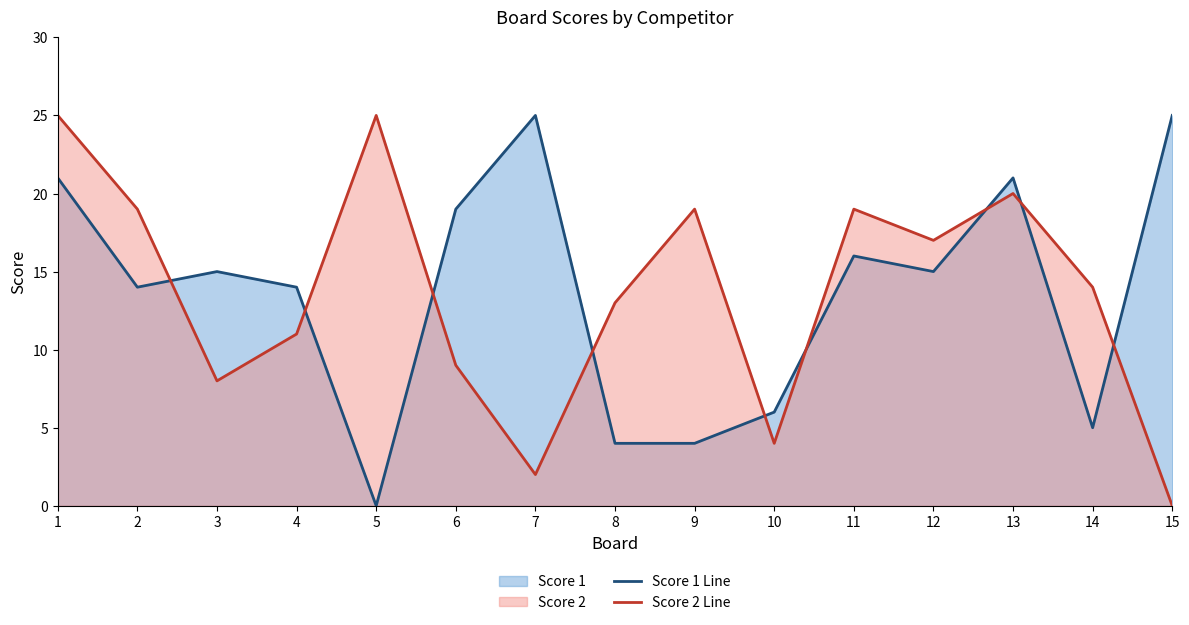

The value of Score 2 Line at 15 is 0. True or false?

True